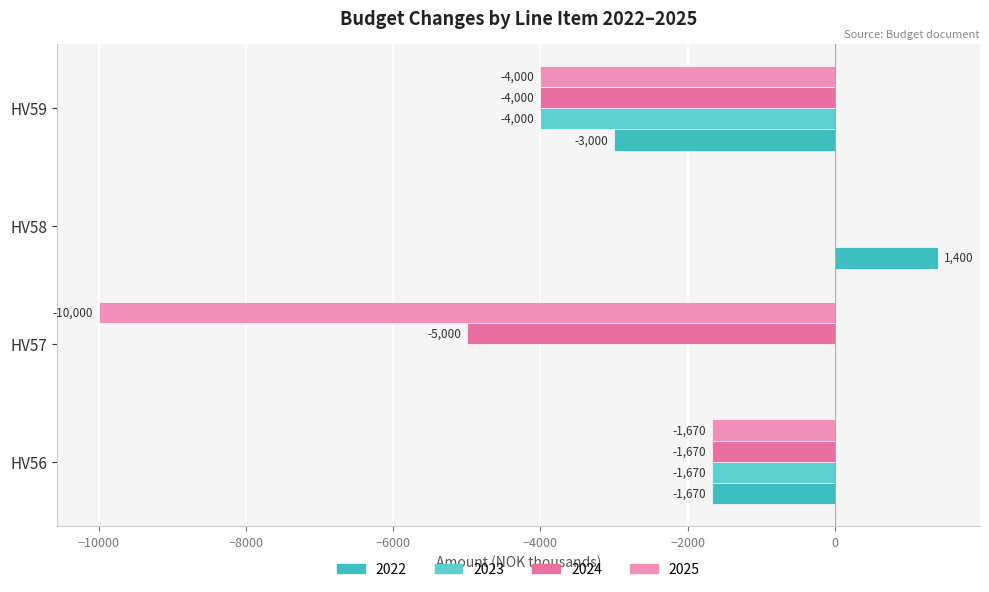

The 2023 series shows -1068 at HV56. True or false?

False